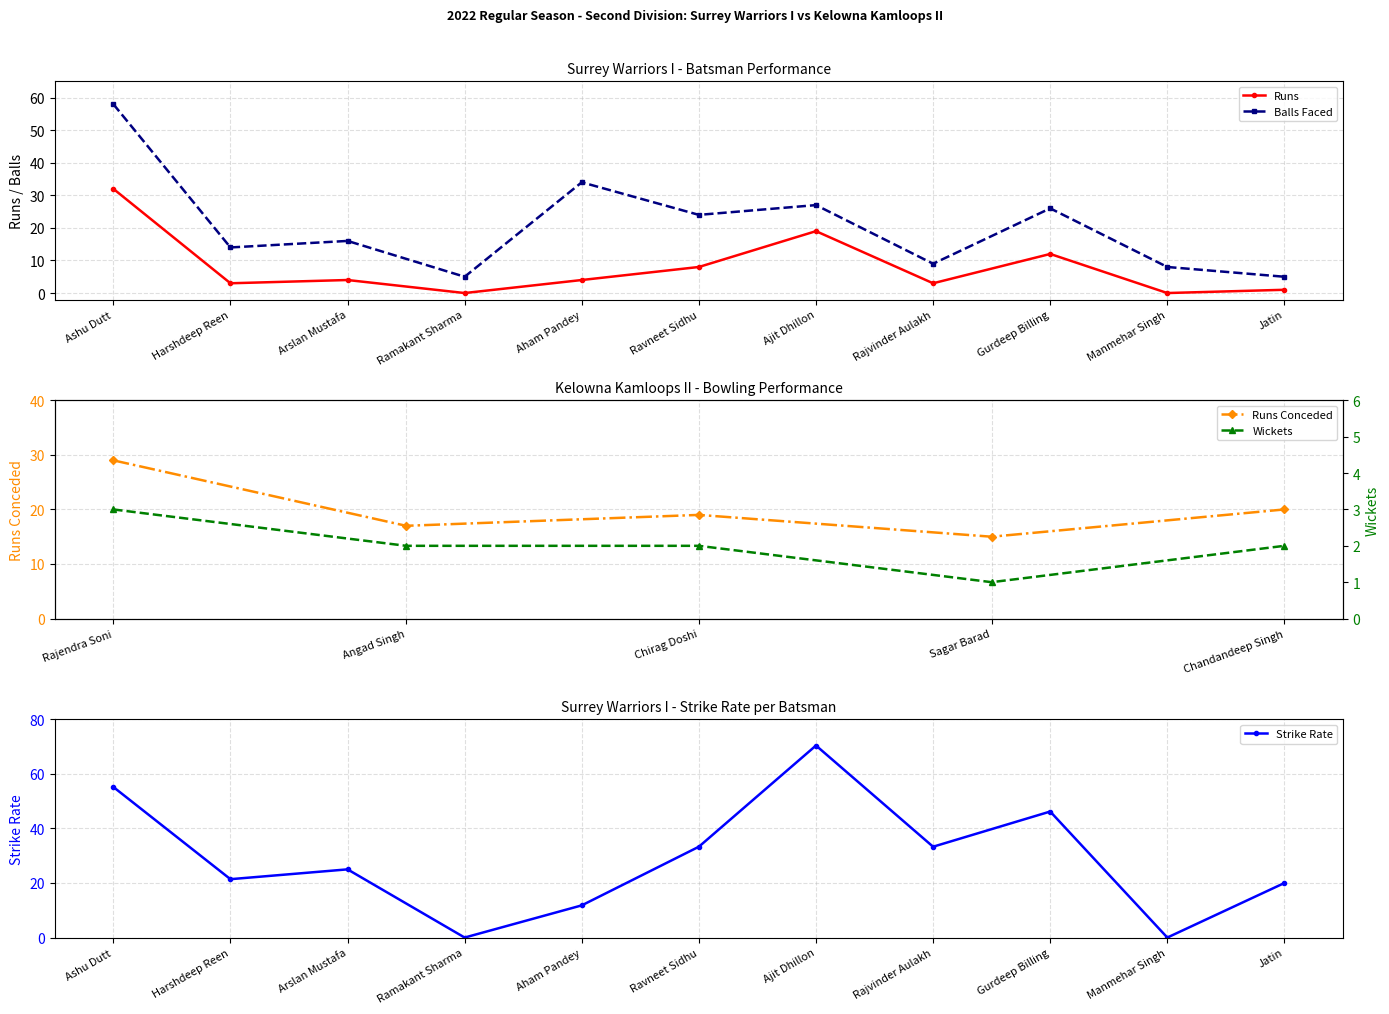

True or false: Balls Faced and Surrey Warriors I cross at least once.

False